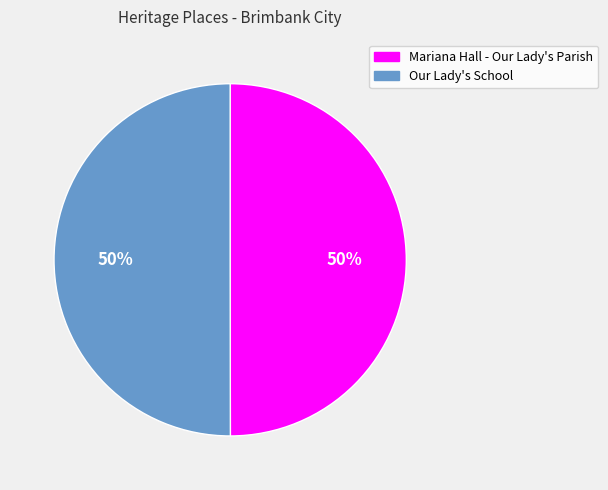

How many slices are in this pie chart?

2